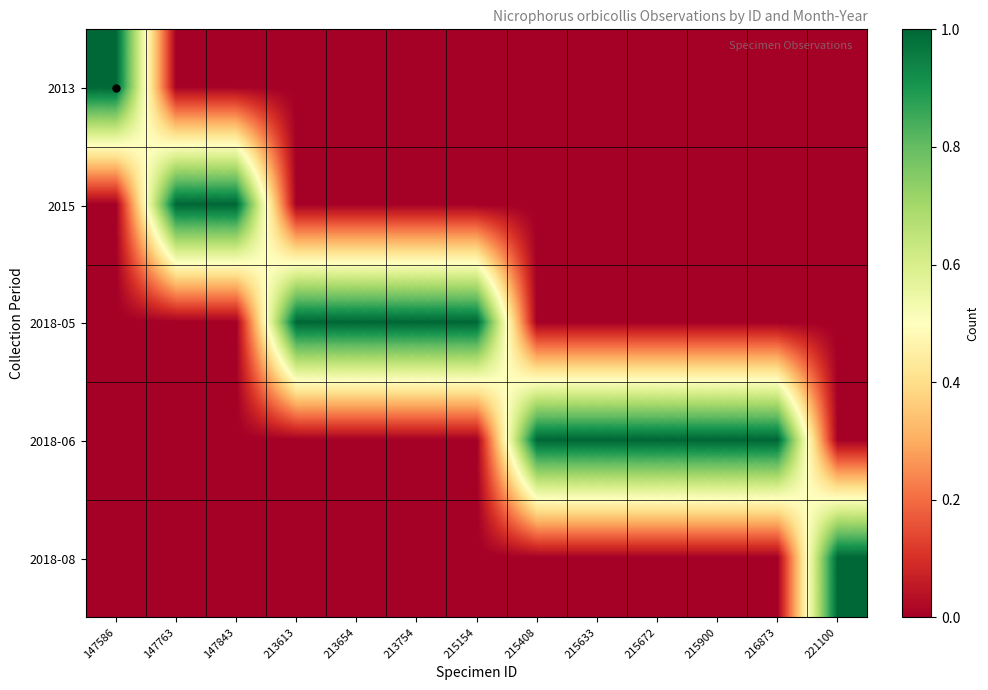

Reading left to right, what are all the values shown in this chart?

2013: 147586=1	147763=0	147843=0	213613=0	213654=0	213754=0	215154=0	215408=0	215633=0	215672=0	215900=0	216873=0	221100=0
2015: 147586=0	147763=1	147843=1	213613=0	213654=0	213754=0	215154=0	215408=0	215633=0	215672=0	215900=0	216873=0	221100=0
2018-05: 147586=0	147763=0	147843=0	213613=1	213654=1	213754=1	215154=1	215408=0	215633=0	215672=0	215900=0	216873=0	221100=0
2018-06: 147586=0	147763=0	147843=0	213613=0	213654=0	213754=0	215154=0	215408=1	215633=1	215672=1	215900=1	216873=1	221100=0
2018-08: 147586=0	147763=0	147843=0	213613=0	213654=0	213754=0	215154=0	215408=0	215633=0	215672=0	215900=0	216873=0	221100=1